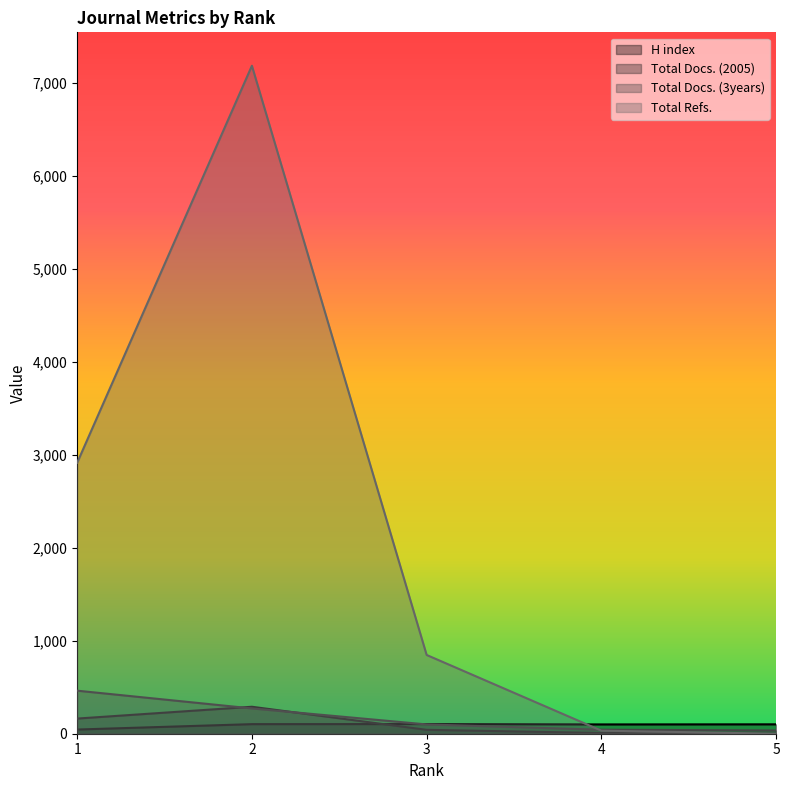

Is it true that Total Docs. (3years) equals 661 at 1?

False